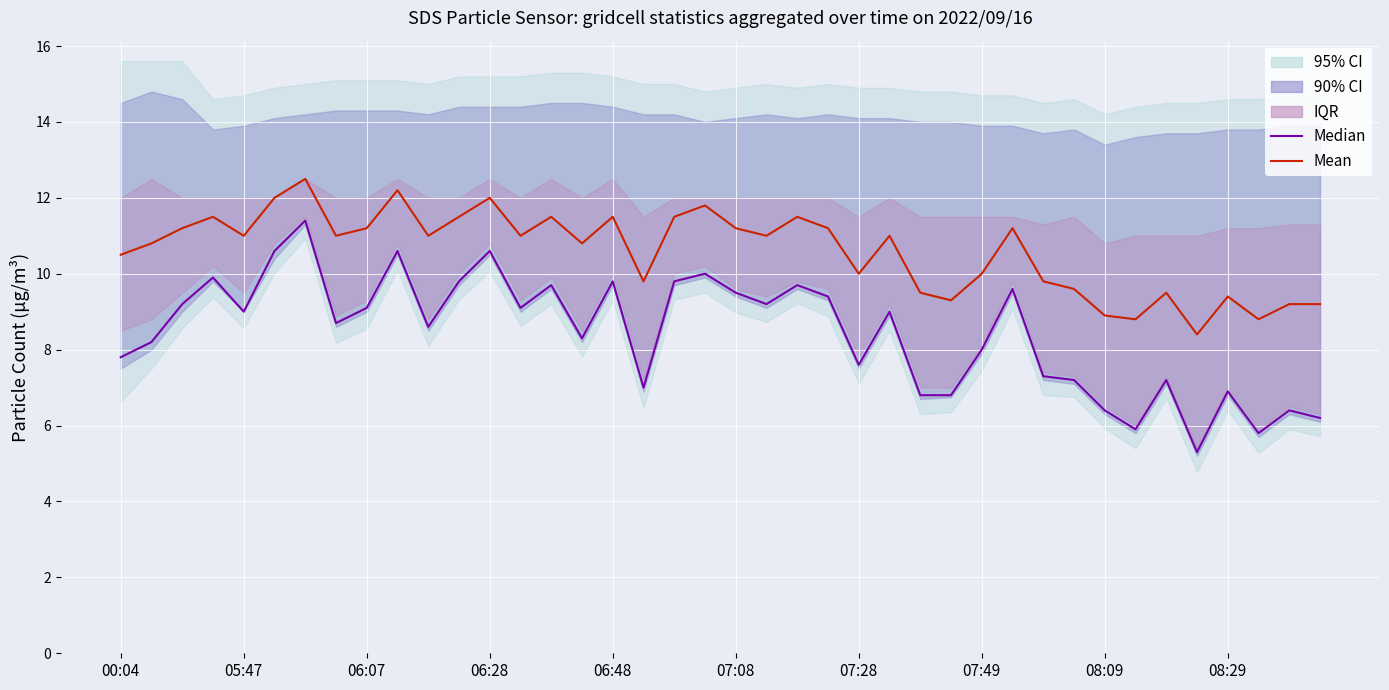

True or false: Median and Mean intersect in this chart.

False